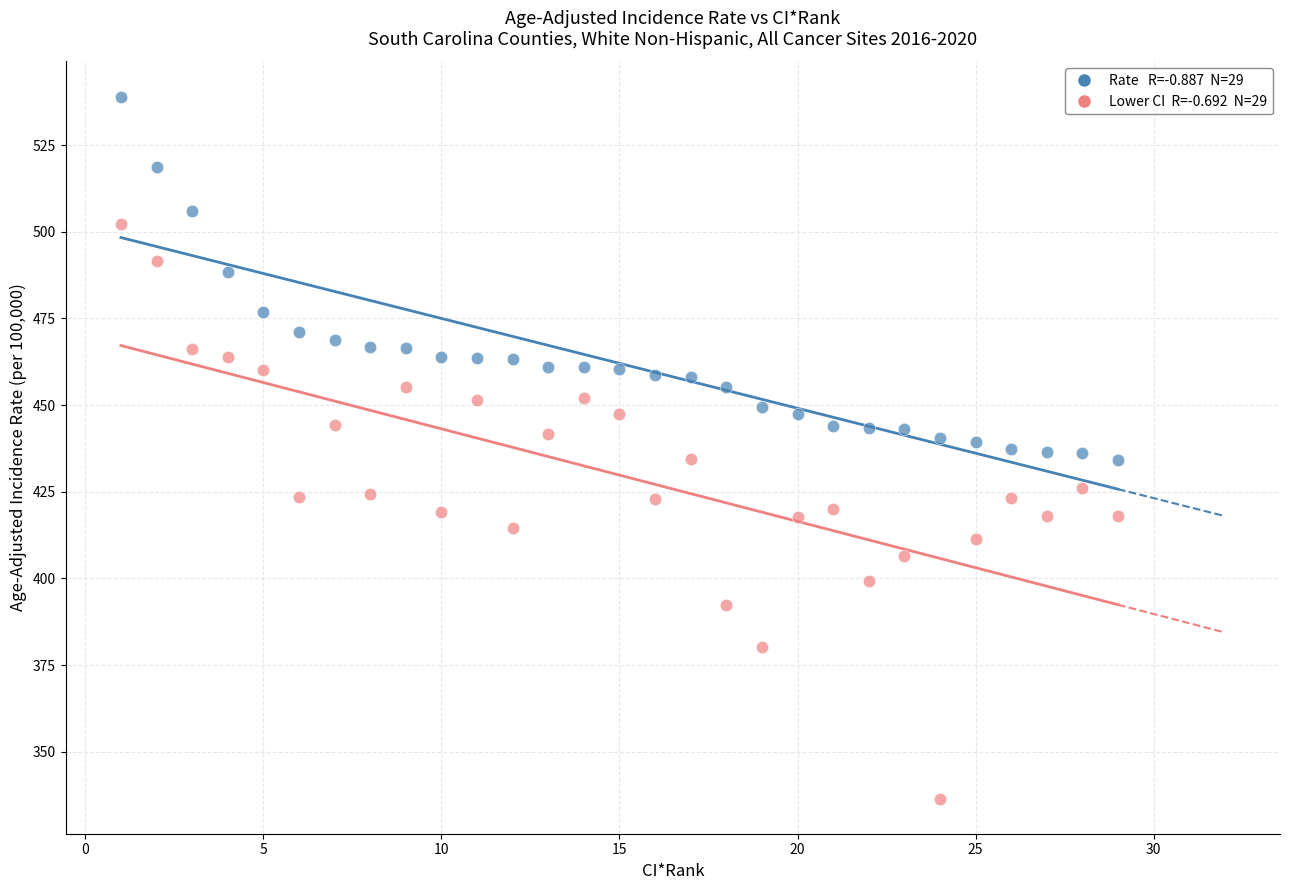

Across all data points, what is the range of Y values (max minus min)?

202.5